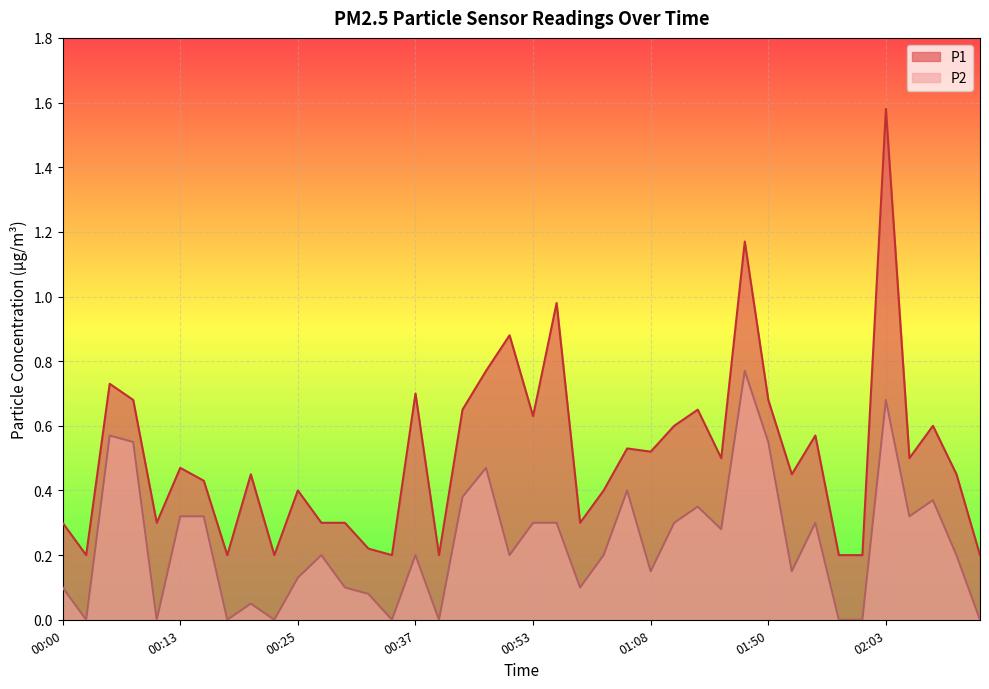

Where is the first local minimum for P1?

00:03